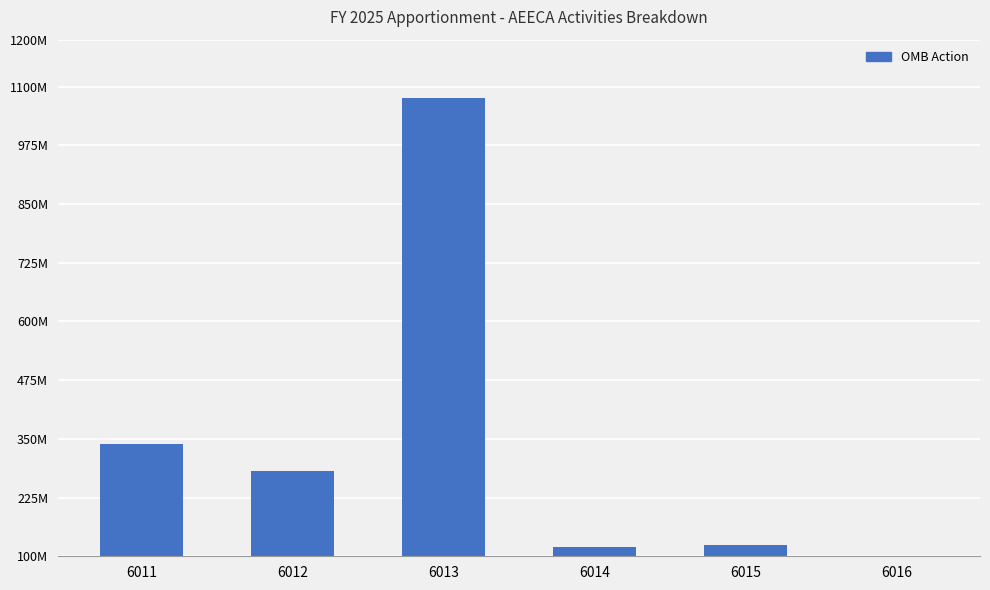

Reading right to left, what are all the values shown in this chart?

29125000	123954000	120665000	1076046000	280875000	339669000